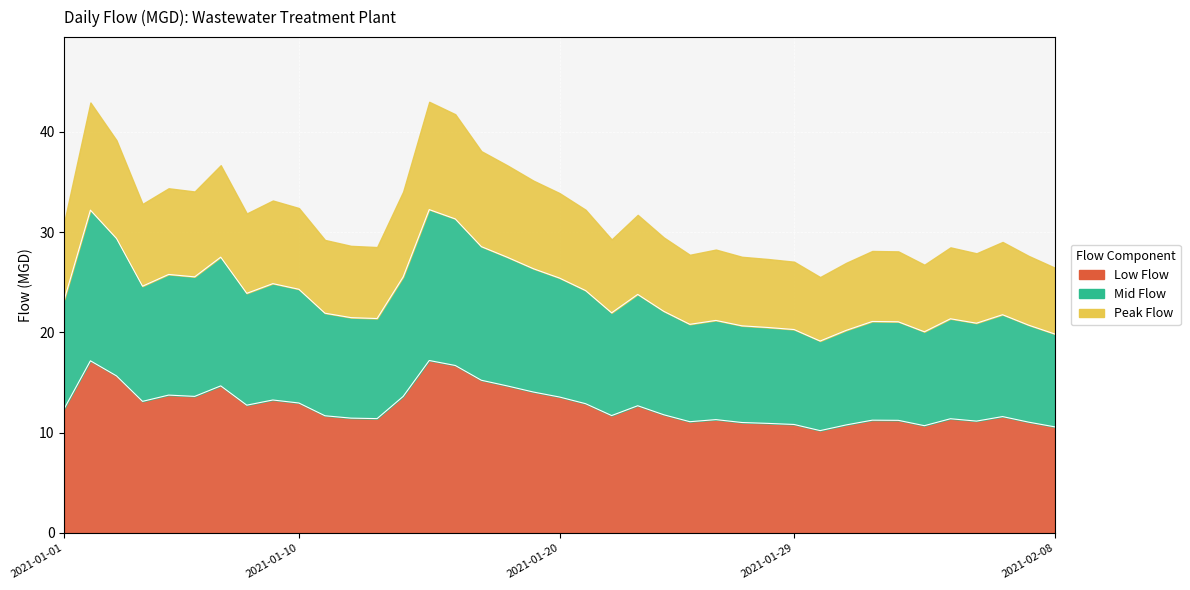

What is the label of the 3rd point from the left?

2021-01-03